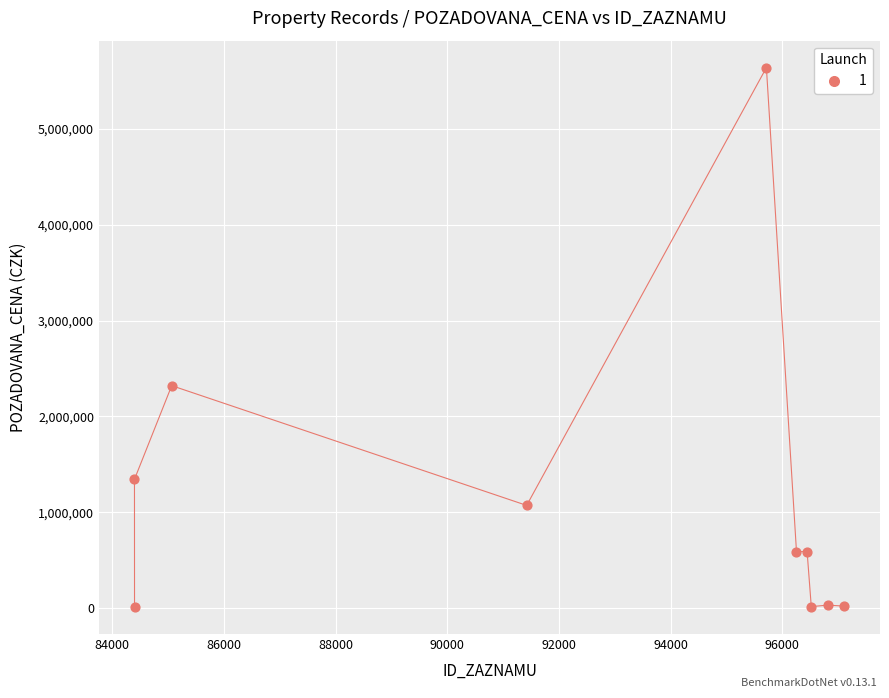

What Y value in the scatter plot is closest to 2824350?

2320320.0